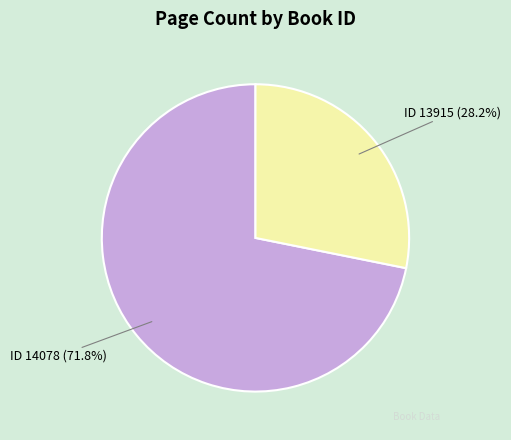

How many slices are in this pie chart?

2